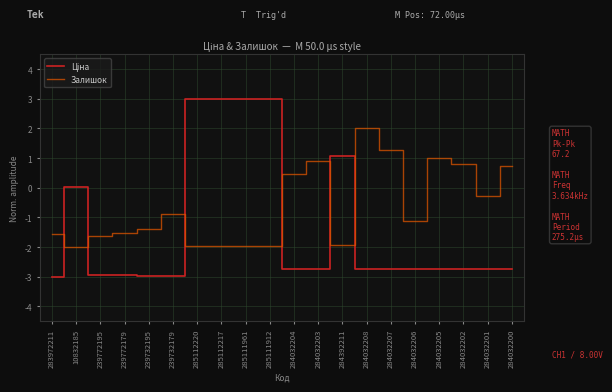

What is the maximum value for Залишок?

2.0